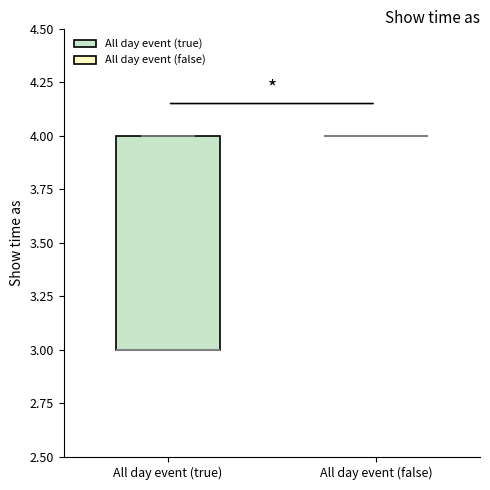

Where is the lower edge of the box for All day event (true) on the y-axis? The values are not printed on the chart, so give them approximately, as read against the axis.

3